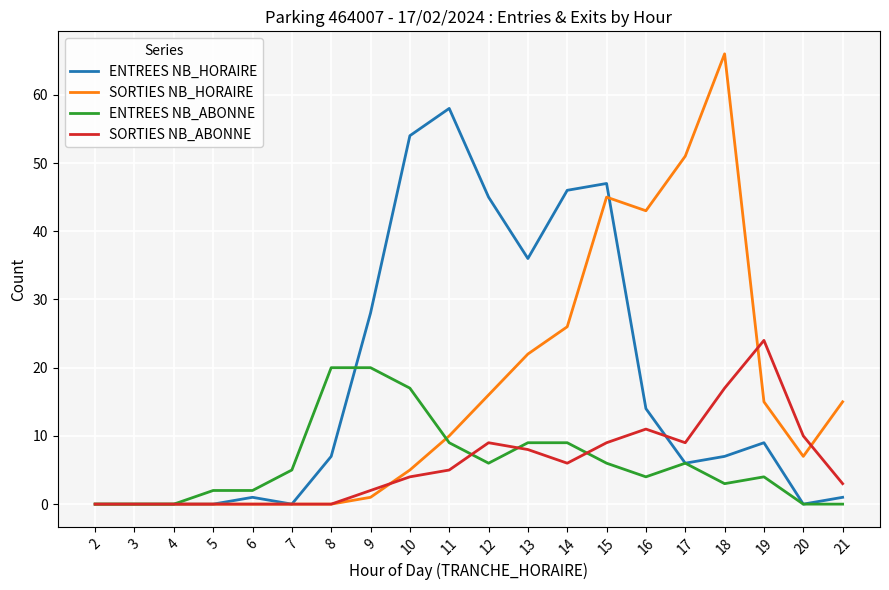

Which series has the widest spread of values?

SORTIES NB_HORAIRE